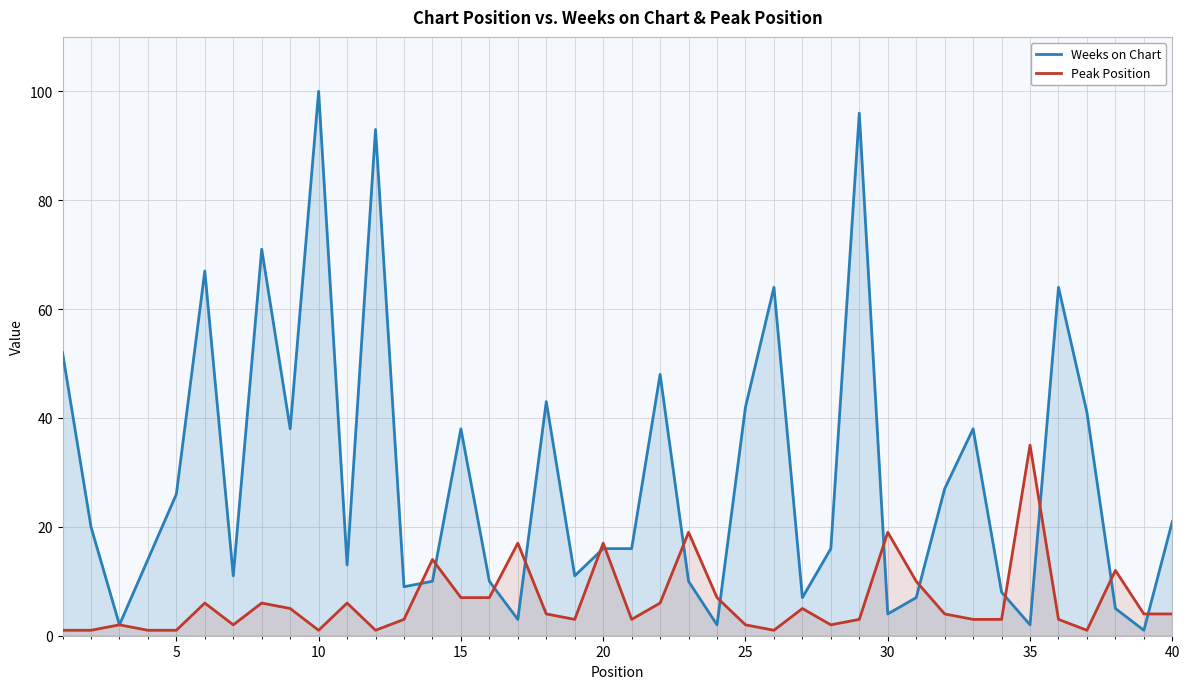

Is it true that Weeks on Chart equals 26 at 5?

True